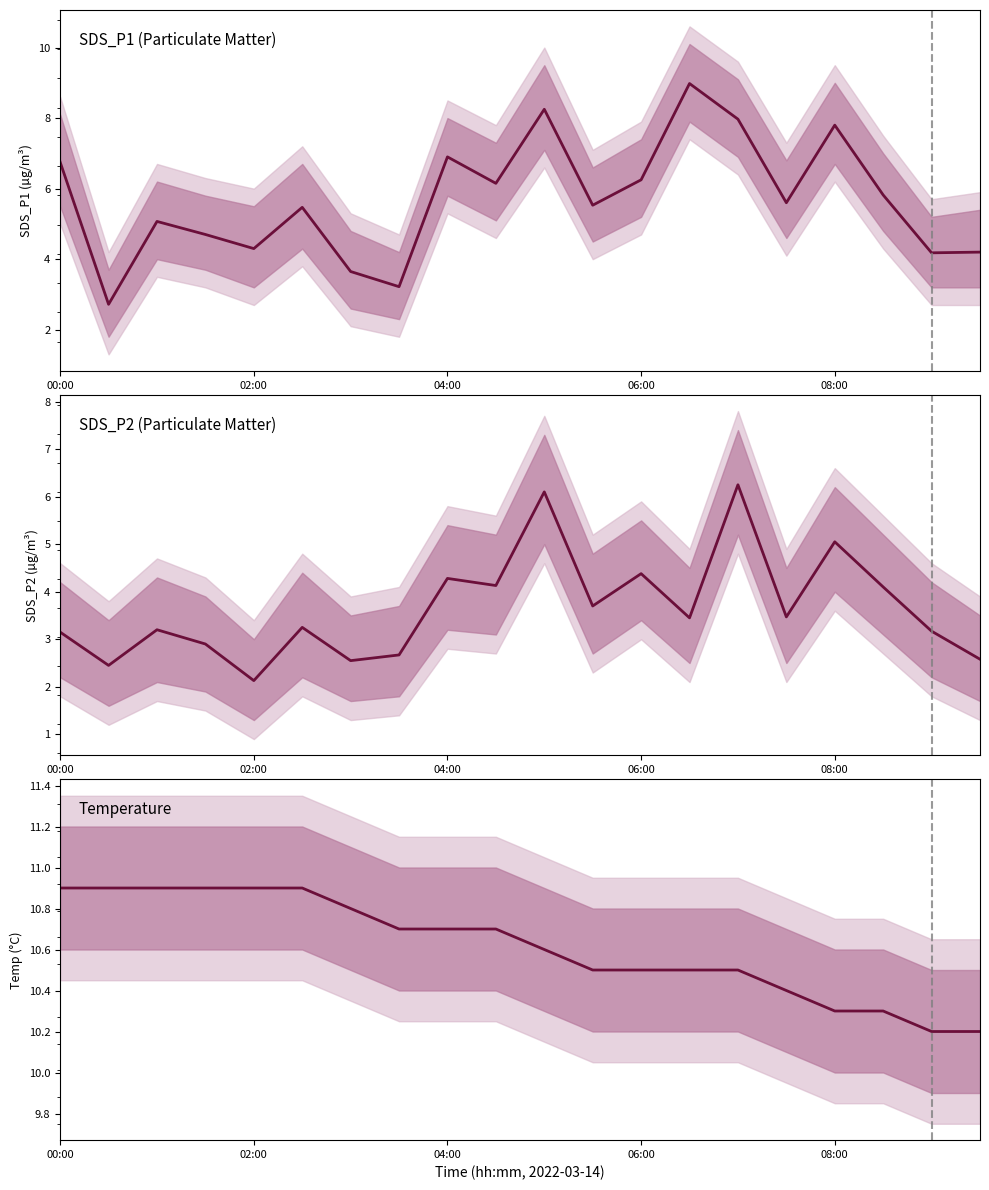

Which series changed the most between 6 and 16?

SDS_P1 (Particulate Matter)